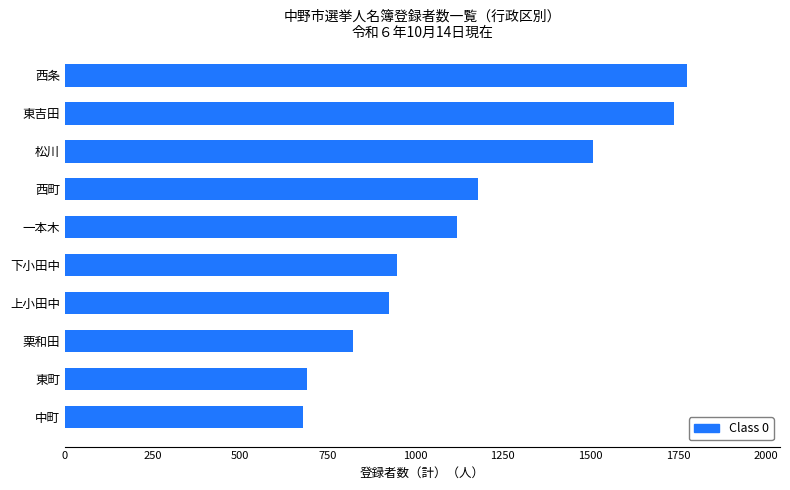

Are the bars grouped side by side (vs. stacked)?

No